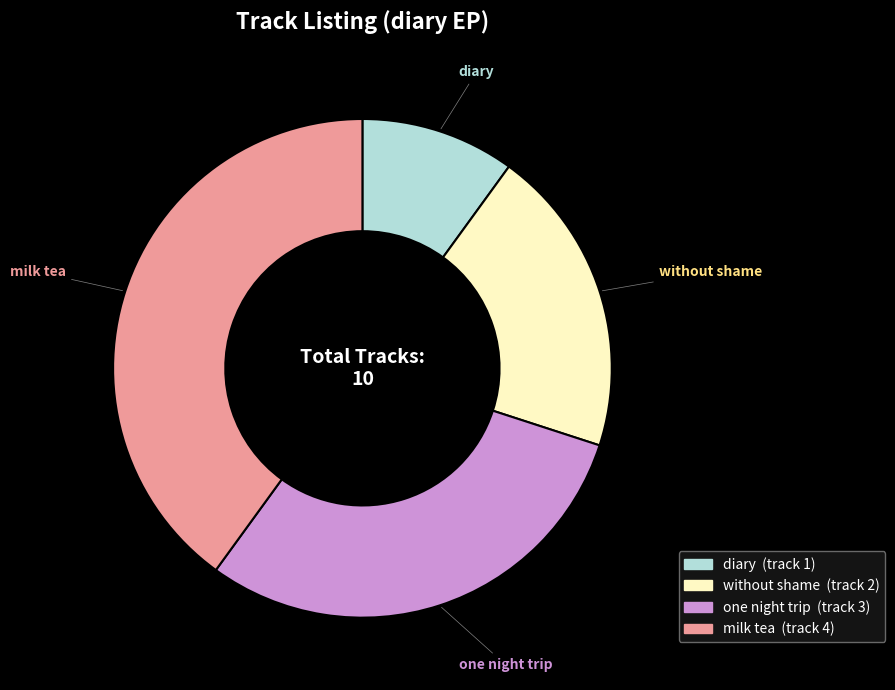

Do milk tea (track 4) and one night trip (track 3) together represent more than half of the pie?

Yes